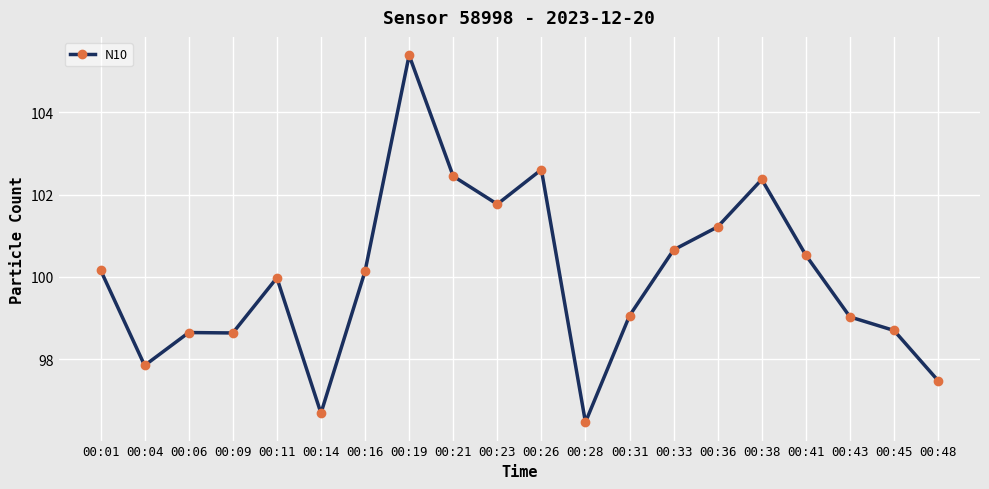

Where is the first local minimum?

00:04